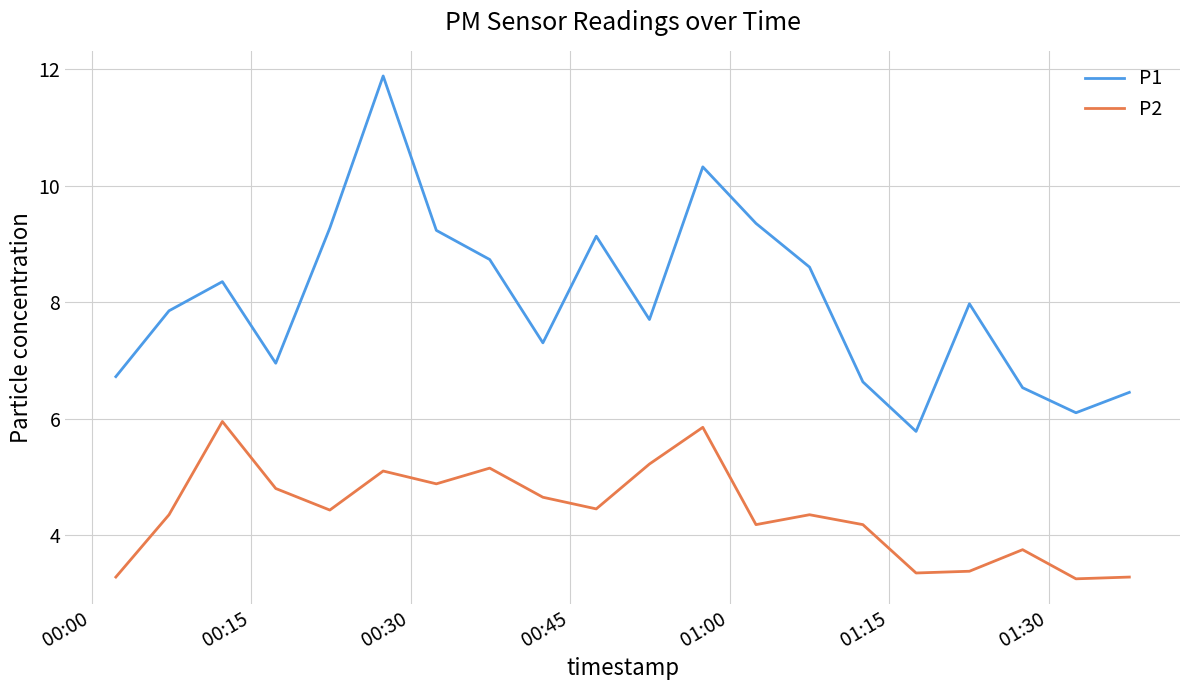

What is the difference between the maximum and minimum values in the P2 series?

2.7